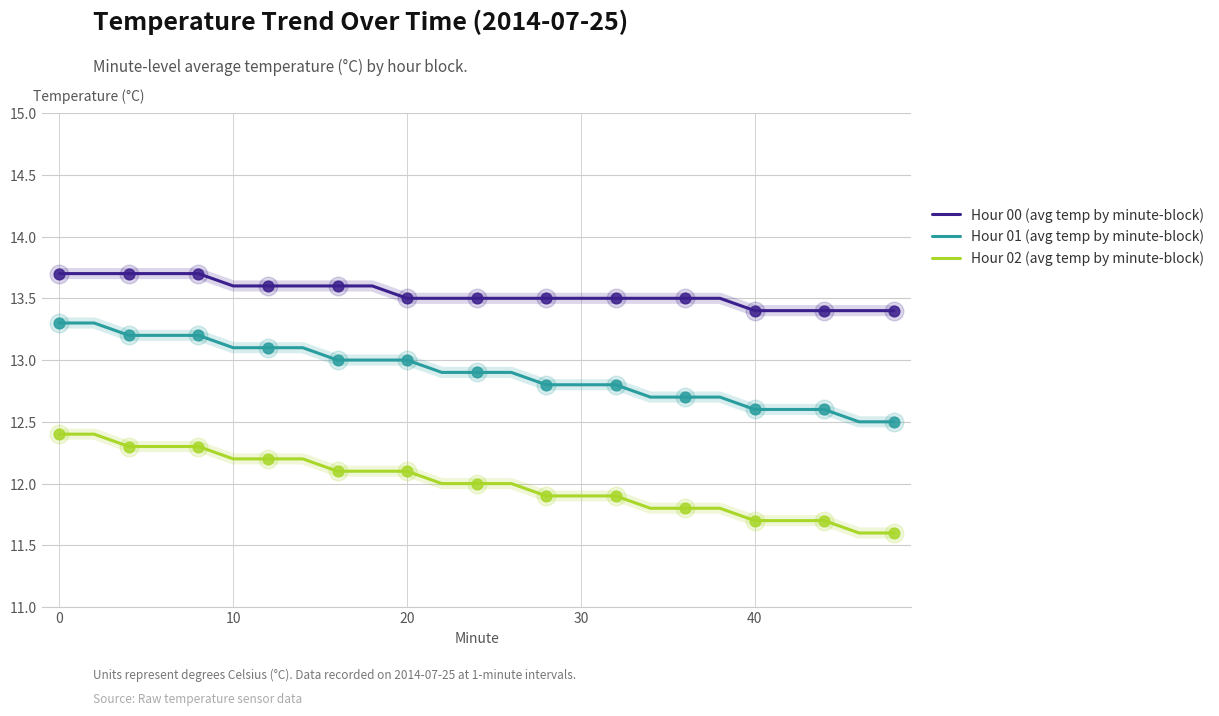

What is the highest value of the Hour 00 (avg temp by minute-block) series?

13.7